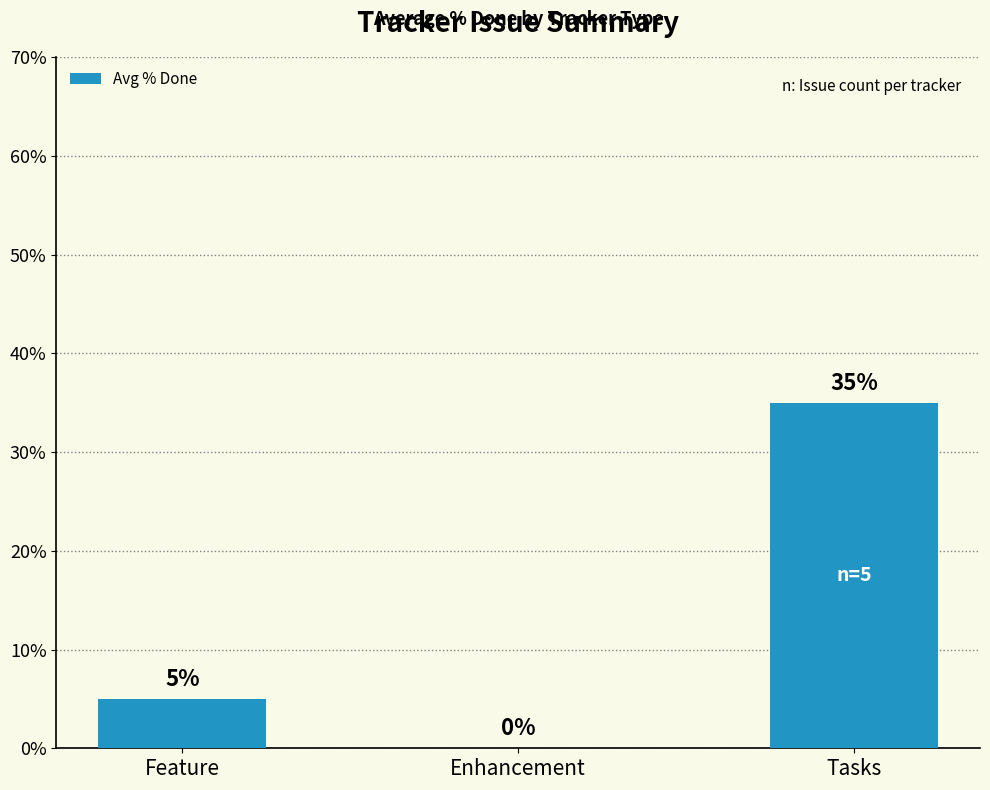

What is the sum of the values at Tasks and Enhancement?

35